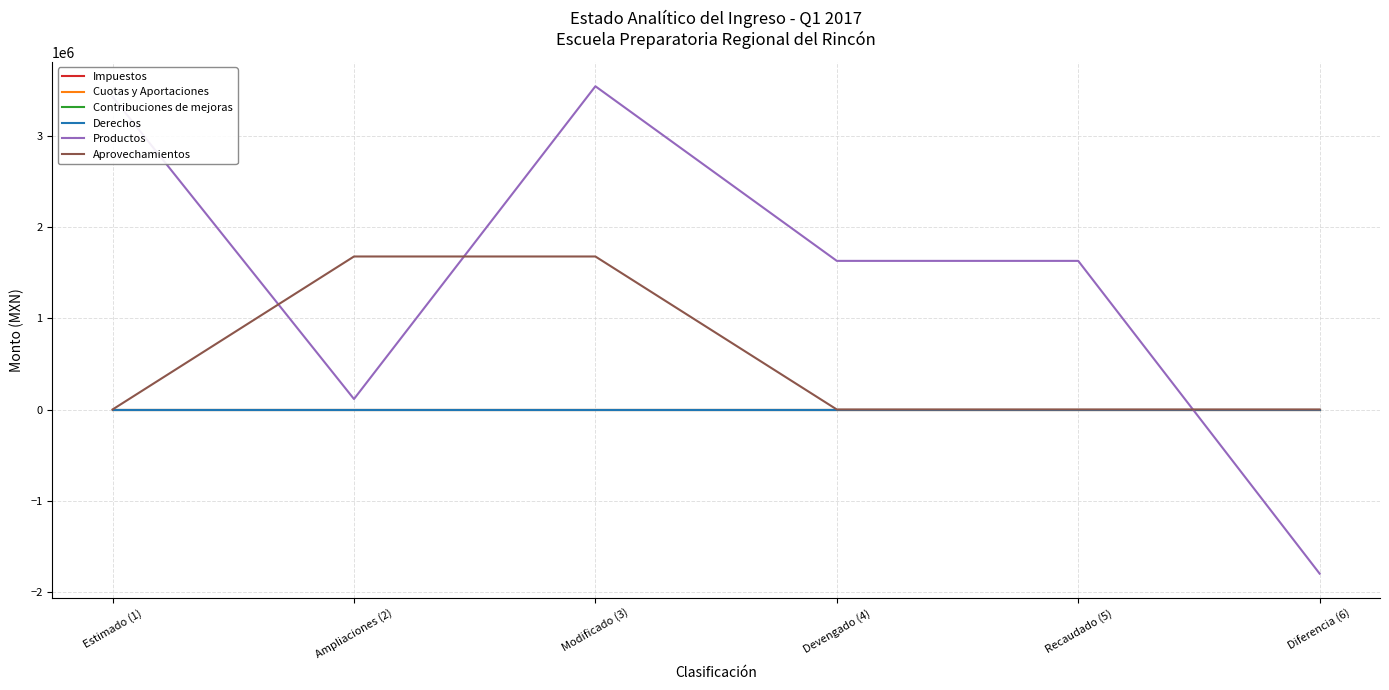

Is it true that Aprovechamientos equals 0.0 at Devengado (4)?

True